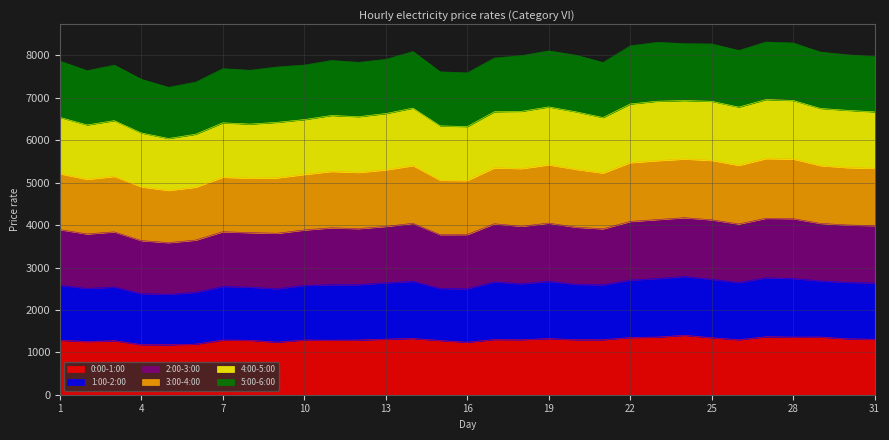

What is the maximum value for 0:00-1:00?

1401.7